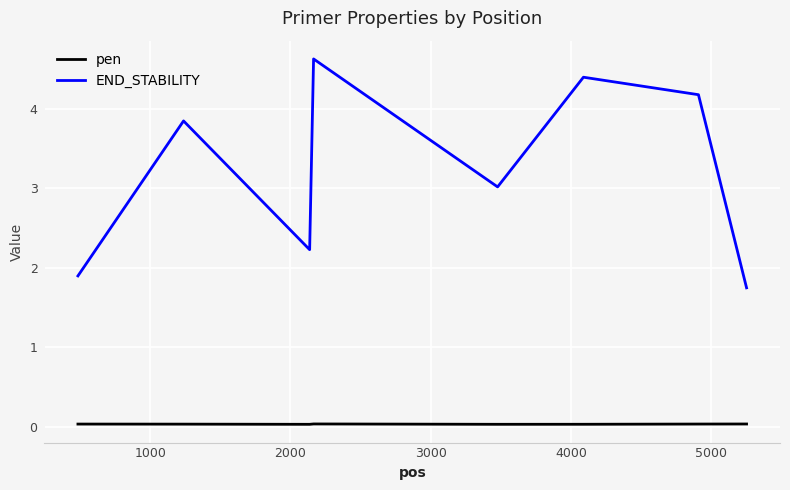

What is the maximum value shown in the chart?

4.6